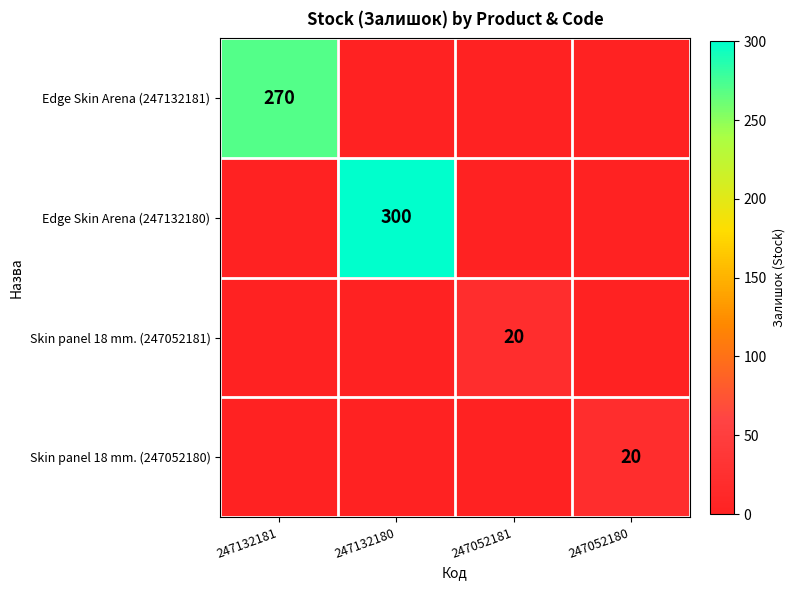

True or false: Edge Skin Arena (247132180) has a value of 498 at 247132180.

False